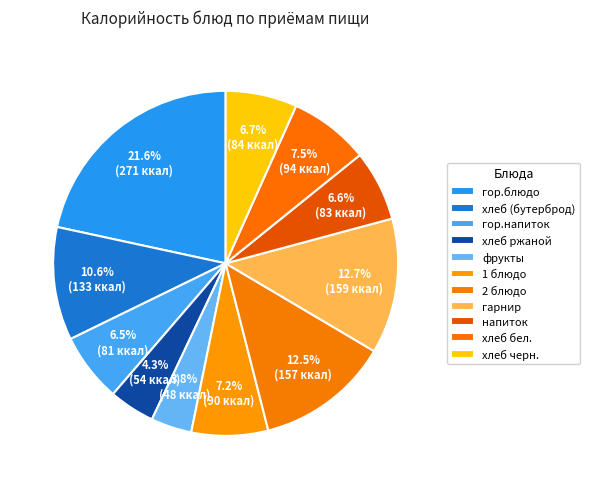

Count the number of slices in the pie.

11